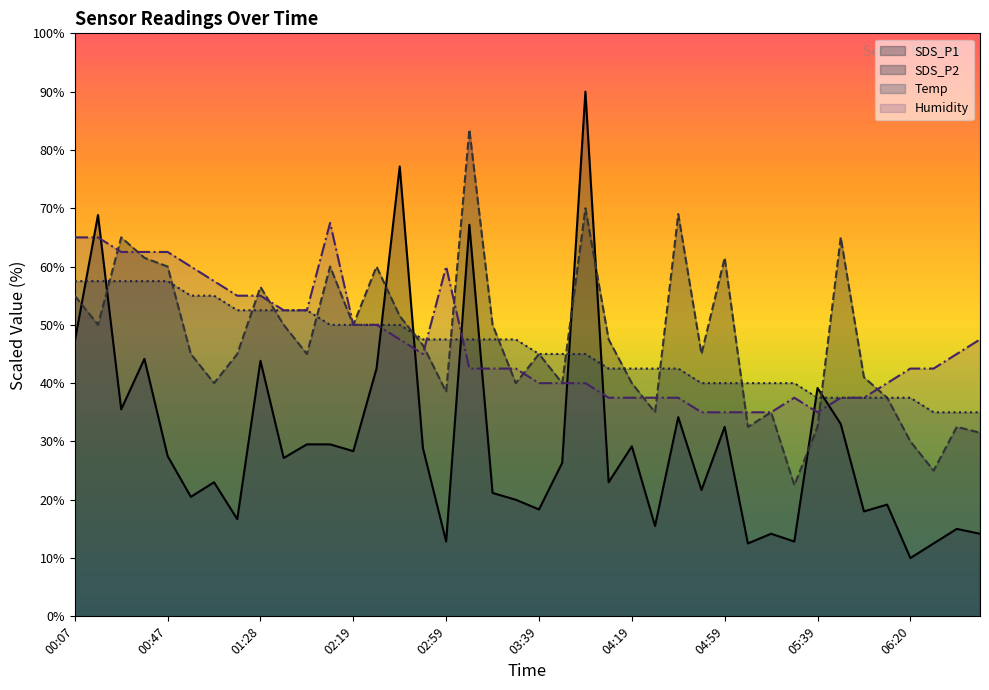

Between which two adjacent categories do Temp and SDS_P2 first intersect?

00:17 and 00:27